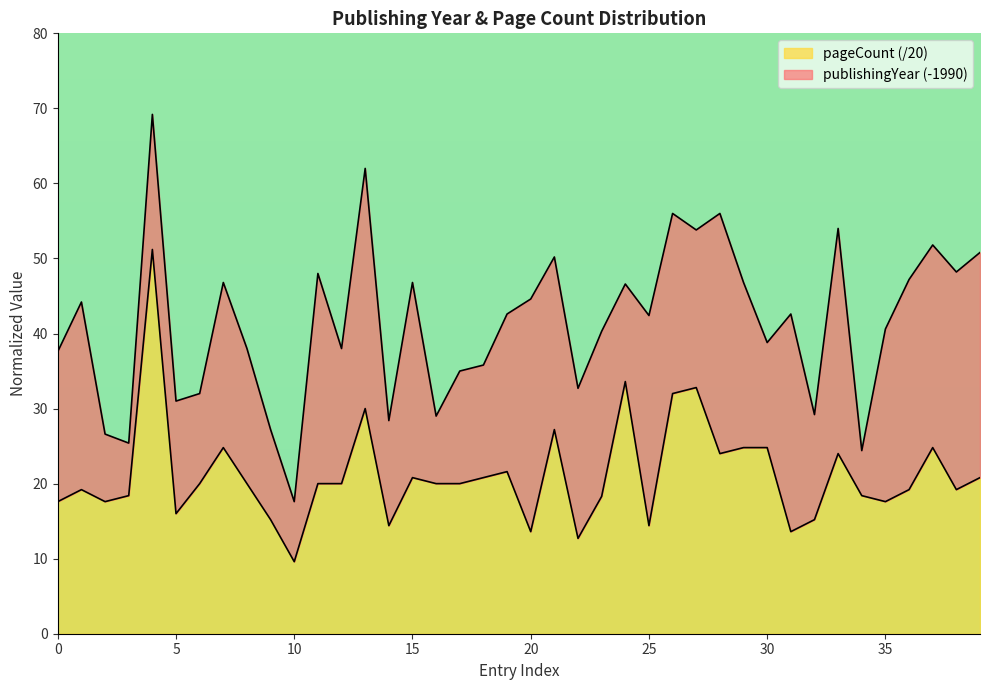

Between 2012 and 2008, which is larger?

2012